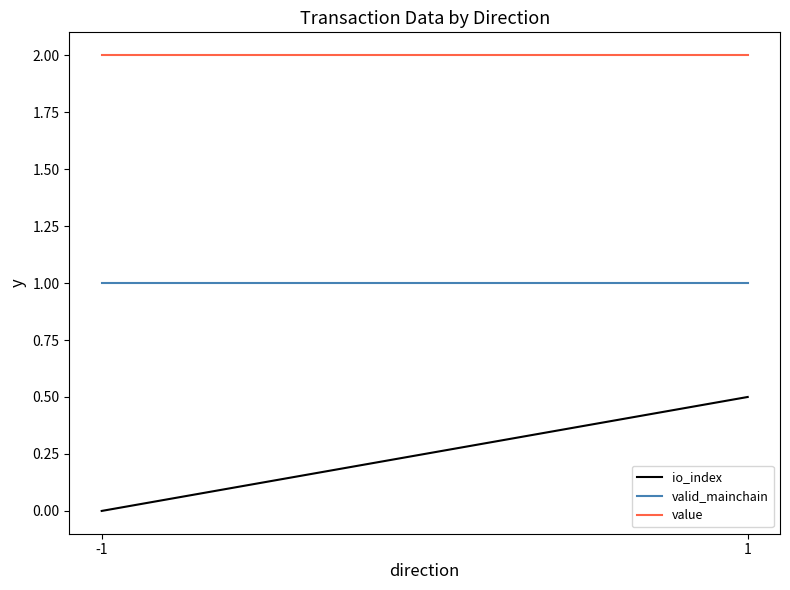

What is the value of the io_index point at the 2nd from the left?

0.5